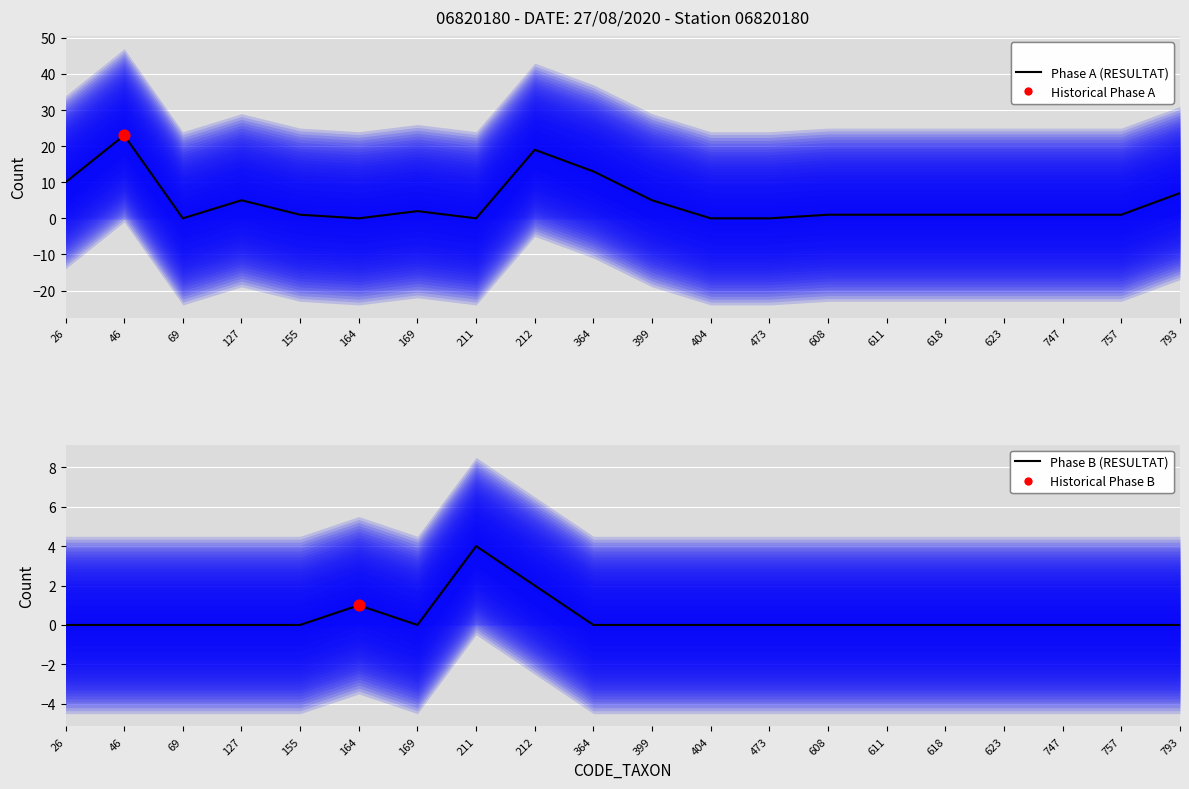

At how many categories does at least one series exceed 2?

8